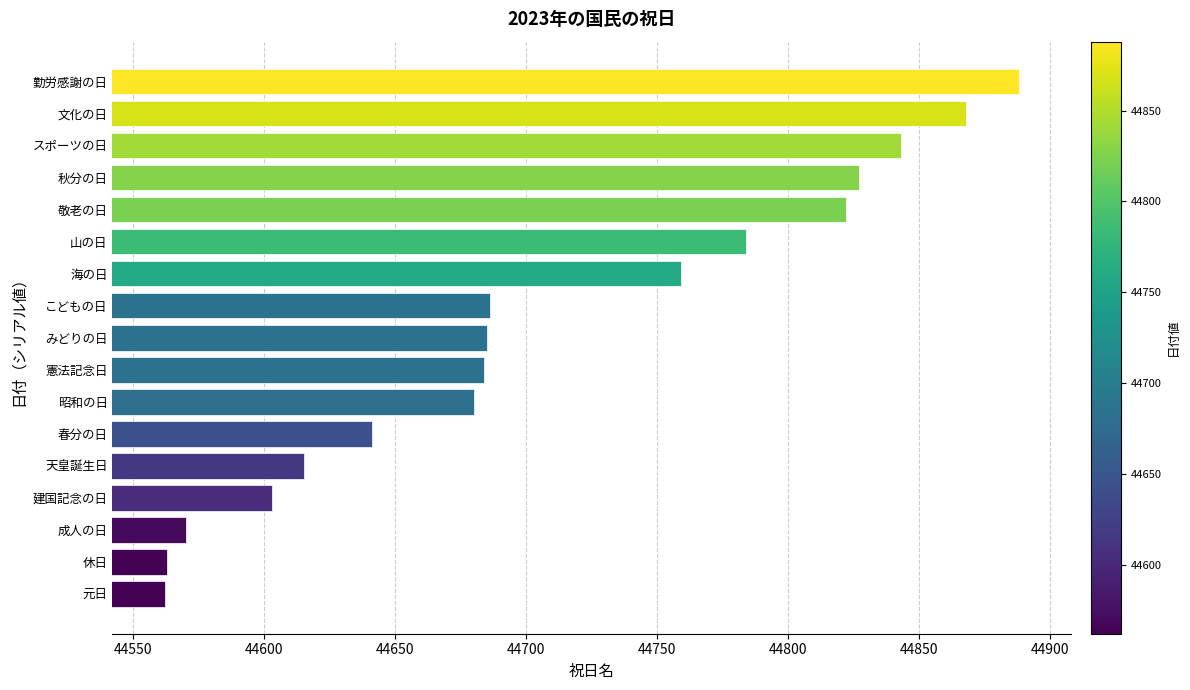

What value does the data have at 文化の日?

44868